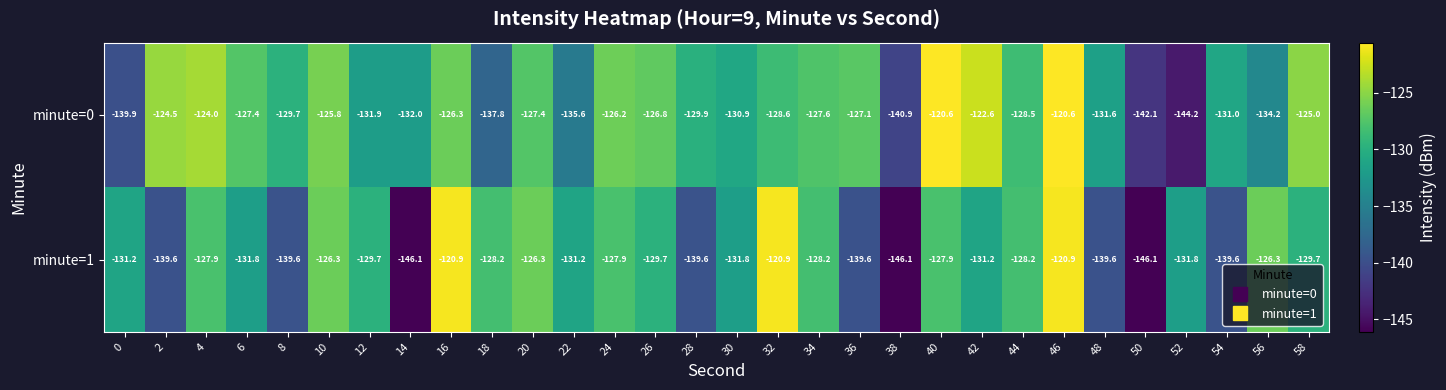

What is the spread (max minus min) of values at 42?

8.6